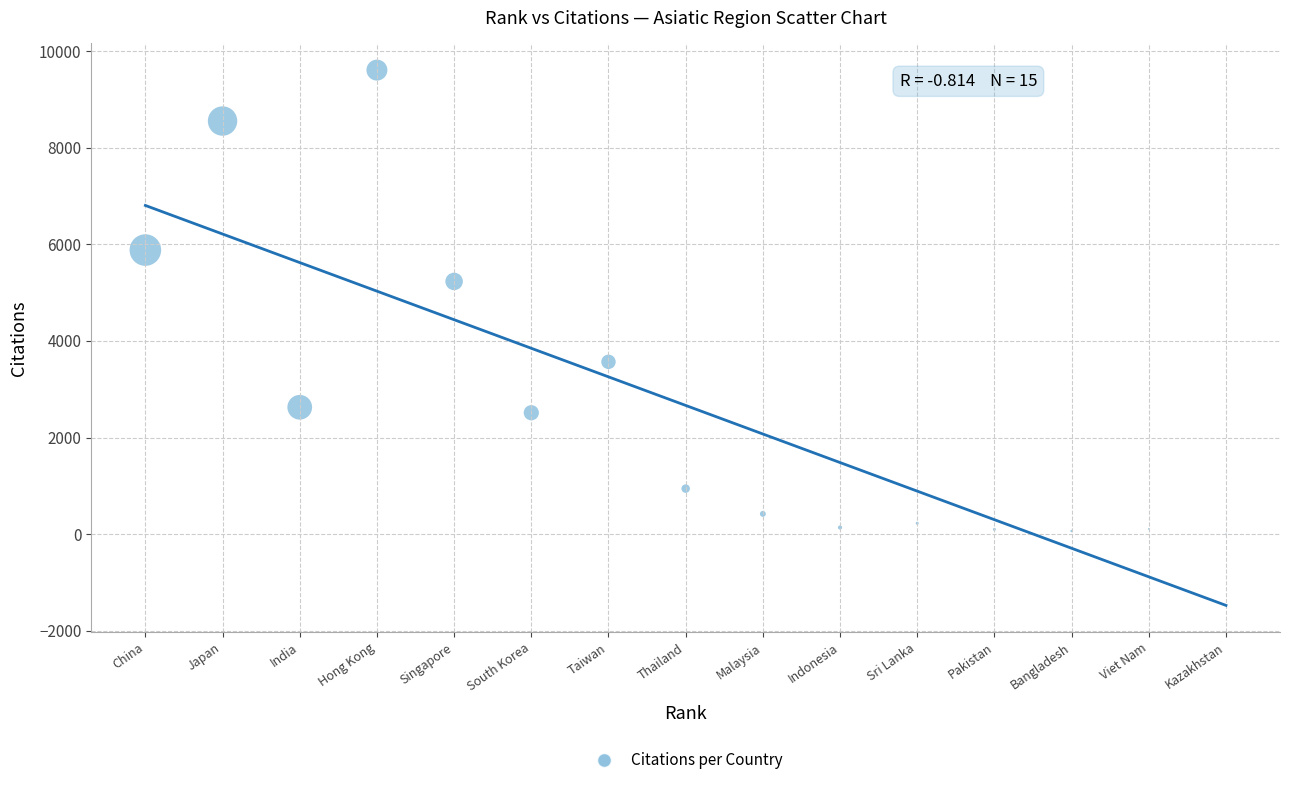

What is the range of X values (max minus min)?

14